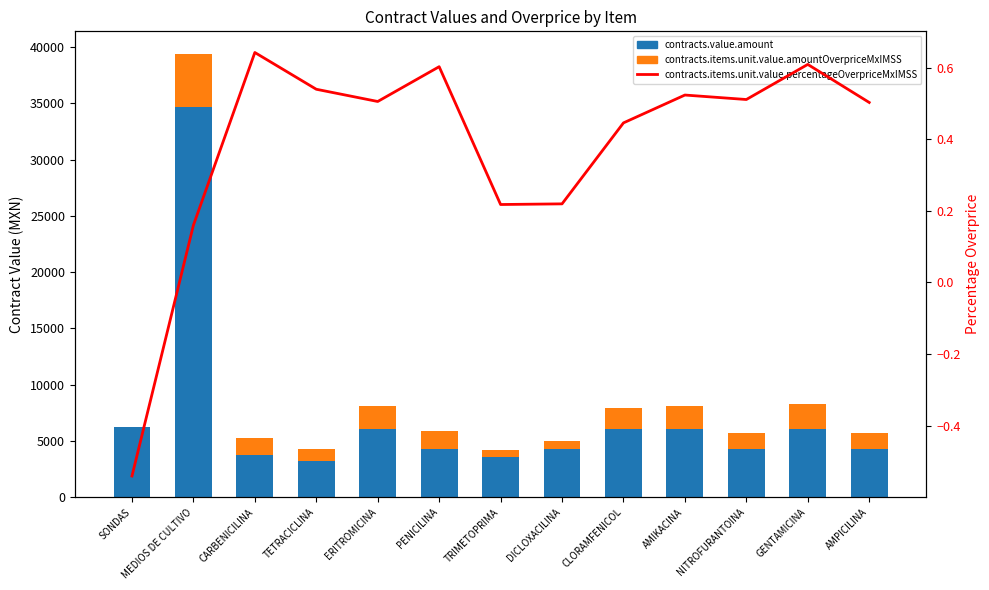

True or false: contracts.items.unit.value.percentageOverpriceMxIMSS has a value of 0.7 at ERITROMICINA.

False